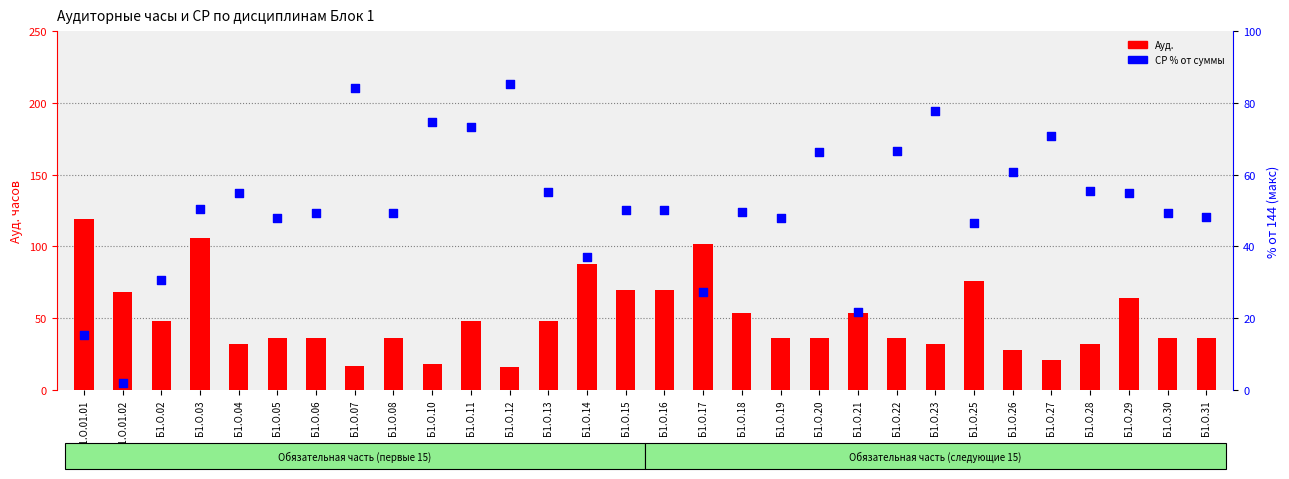

What is the total value across all series at Б1.О.06?

85.3